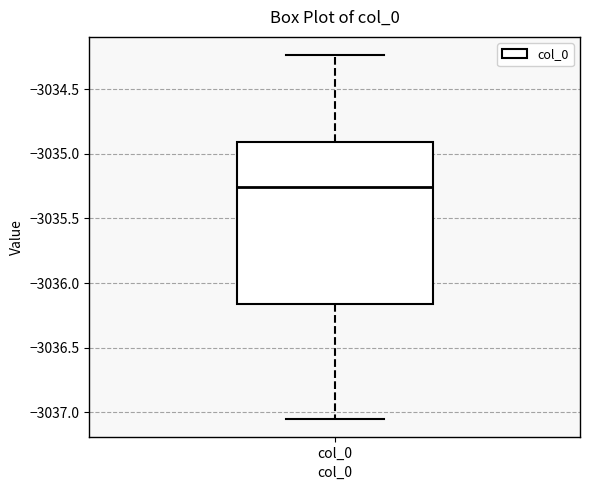

Read this box plot against the y-axis: the position of the median line, the range covered by the box, and the ends of both whiskers. The values are not printed on the chart, so give them approximately, as read against the axis.

median -3035.25, box -3036.15 to -3034.90, whiskers -3037.05 to -3034.25